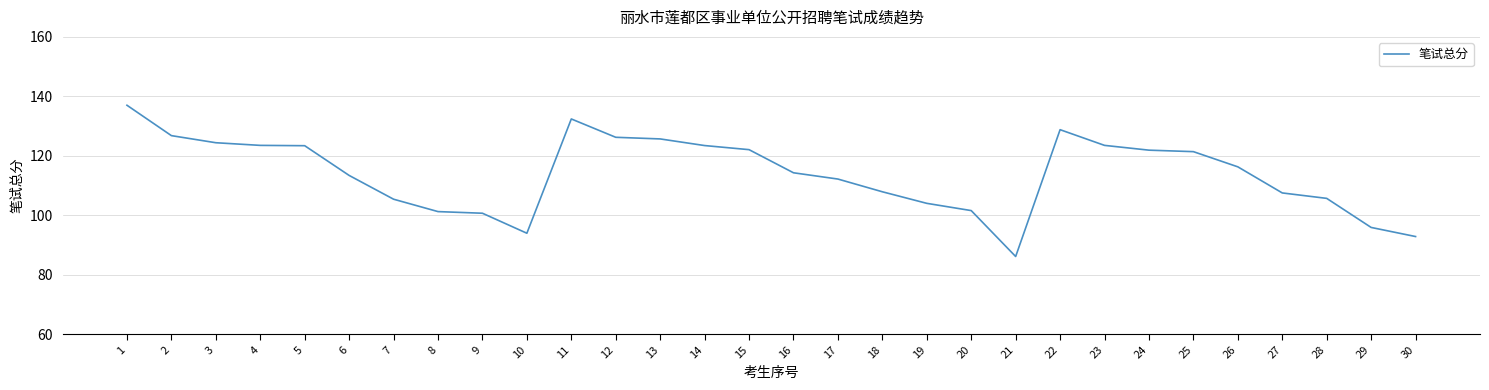

True or false: there are more than 0 points higher than both neighbors.

True